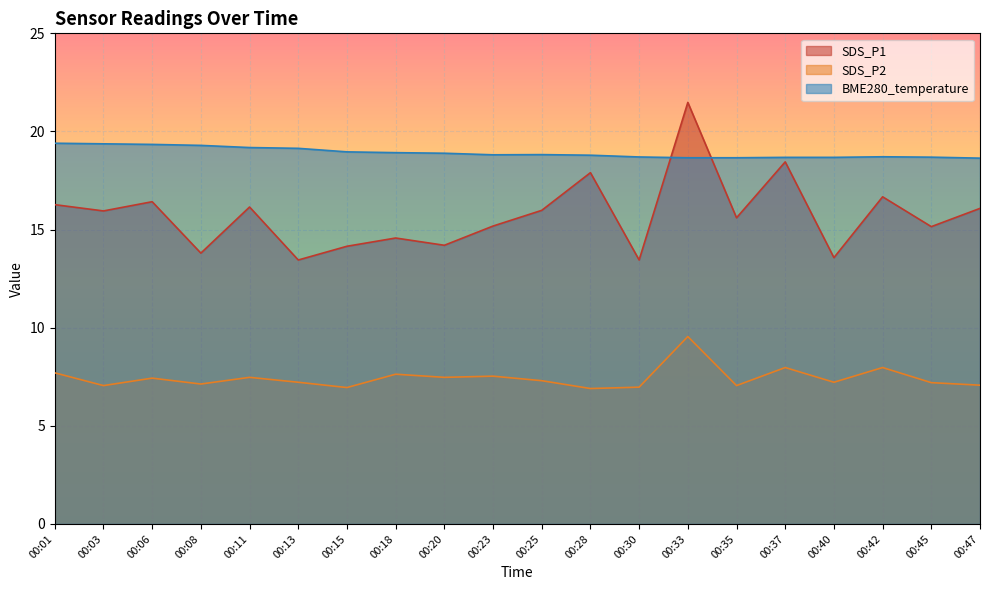

What is the lowest value of the SDS_P1 series?

13.4